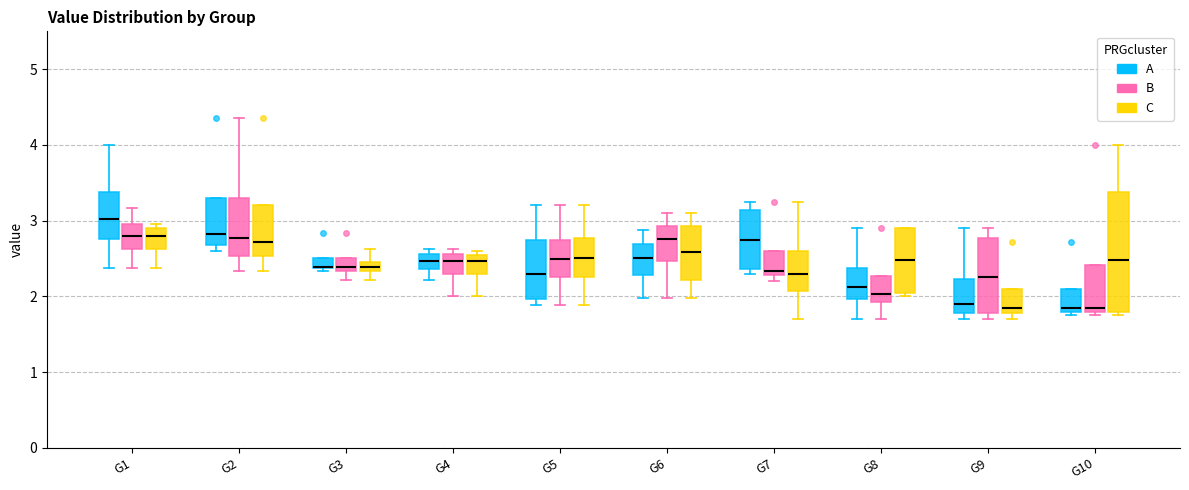

Which box is the tallest, from its lower edge to its upper edge?

G10 (C)